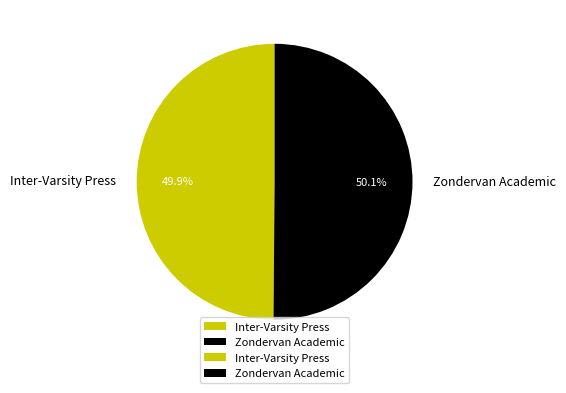

What is the ratio of the value at Inter-Varsity Press to the value at Zondervan Academic?

1.0